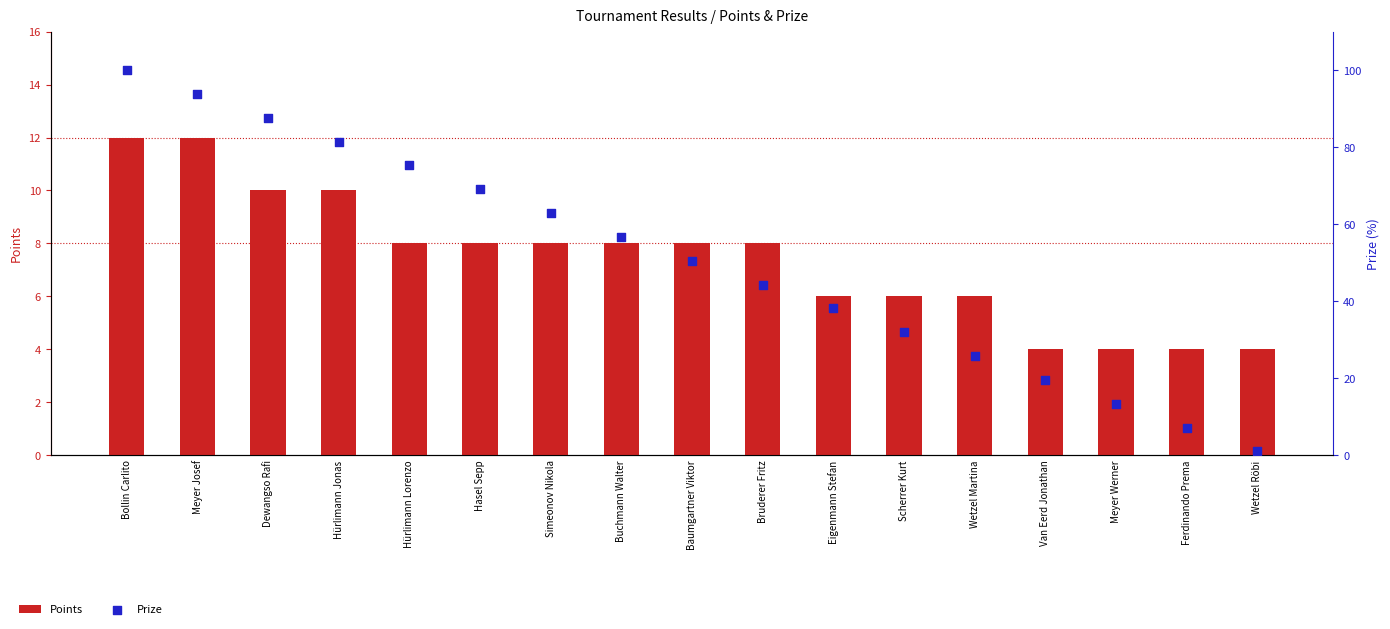

Which series has the largest Y range (max minus min)?

Prize